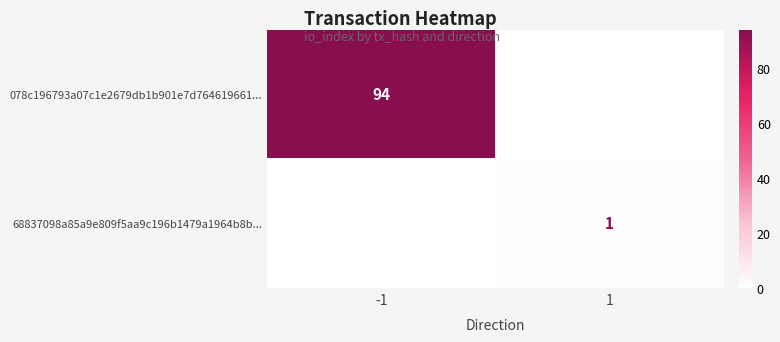

Is it true that 078c196793a07c1e2679db1b901e7d764619661... equals 160 at -1?

False